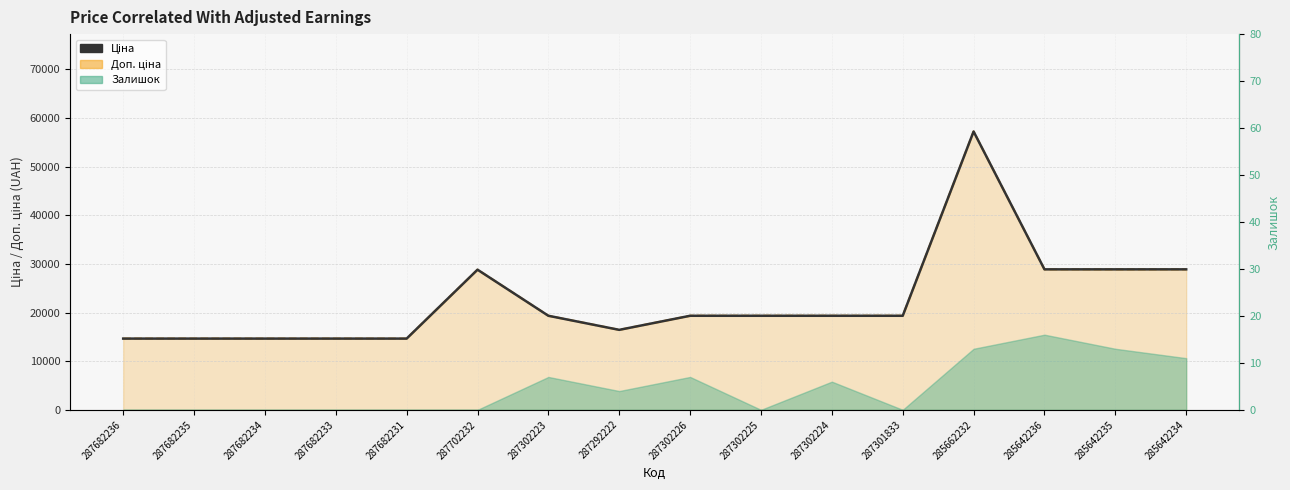

Reading left to right, what are all the values shown in this chart?

287682236=14649.6	287682235=14649.6	287682234=14649.6	287682233=14649.6	287682231=14649.6	287702232=28821.8	287302223=19343.1	287292222=16448.2	287302226=19343.1	287302225=19343.1	287302224=19343.1	287301833=19343.1	285662232=57235.5	285642236=28890.3	285642235=28890.3	285642234=28890.3